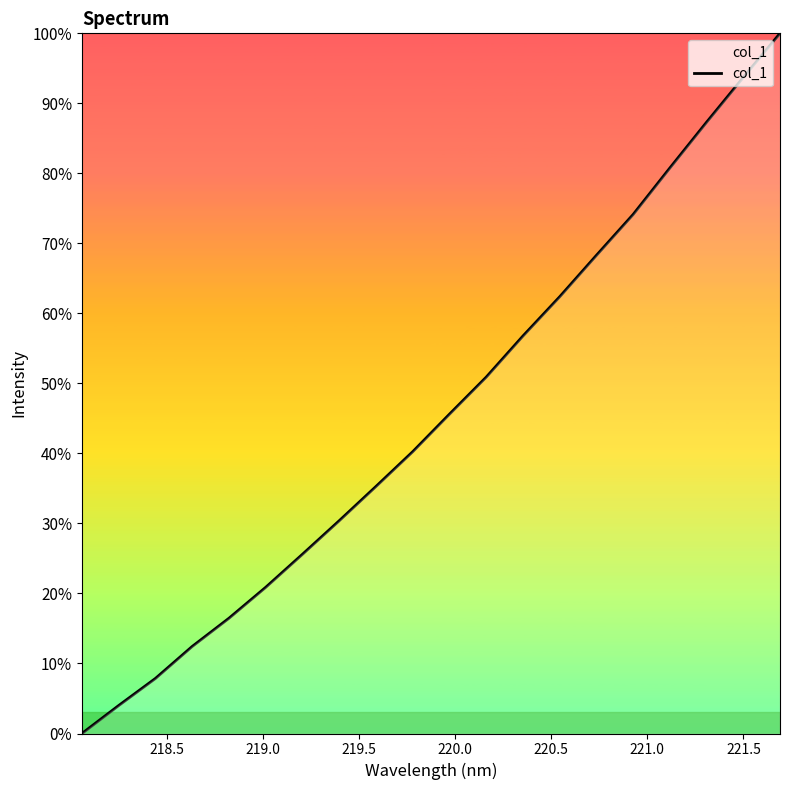

What is the maximum value shown in the chart?

100.0